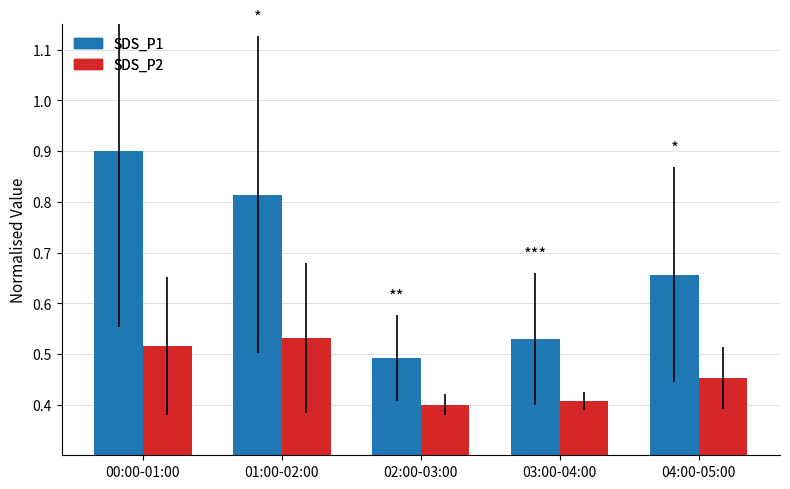

Is it true that SDS_P1 equals 0.5 at 00:00-01:00?

False